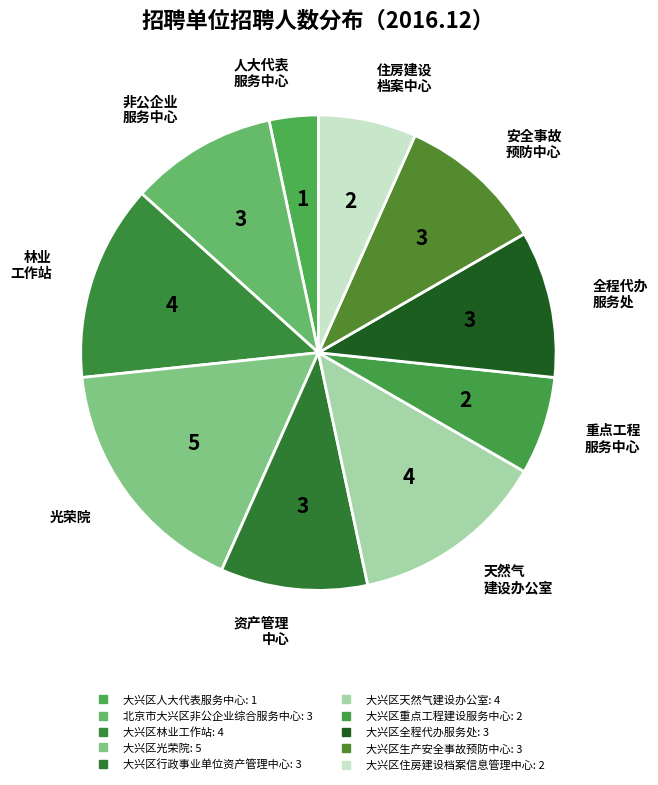

How many segments does this pie chart have?

10